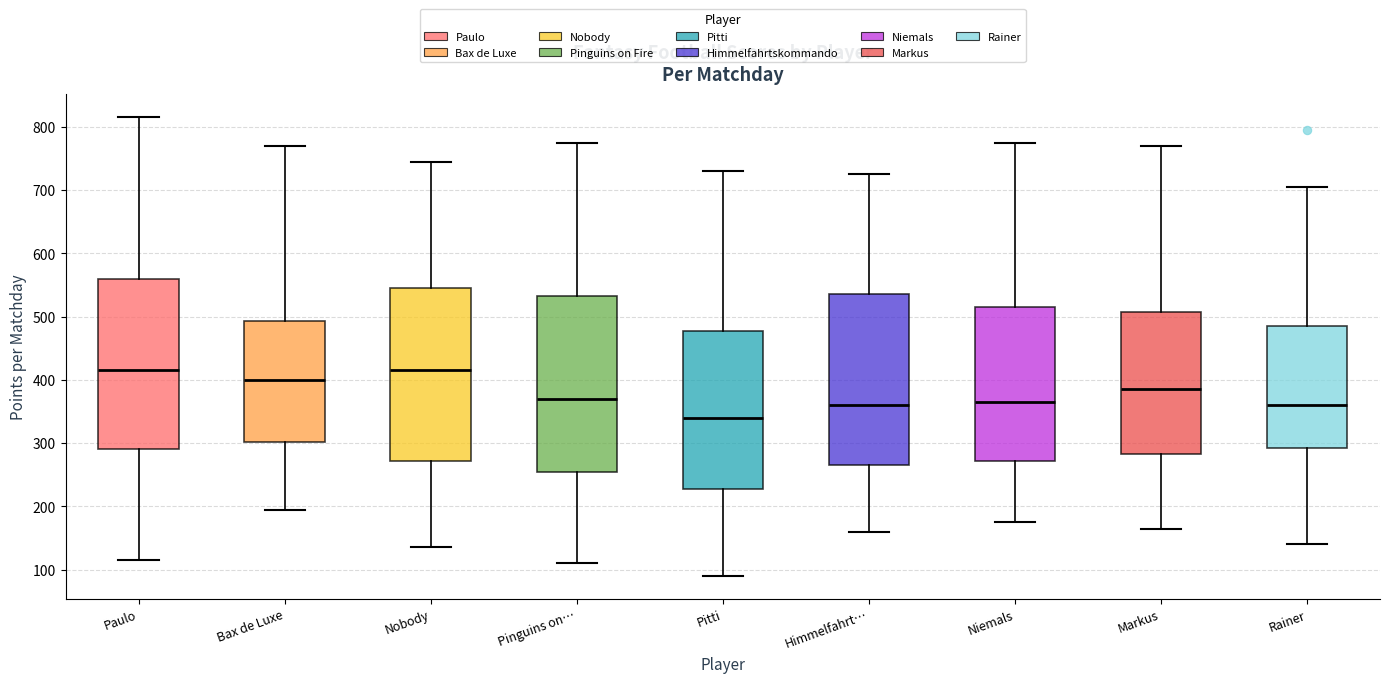

Reading left to right, transcribe this box plot: for each box, give where its median line is, the range the box spans, and where its two whiskers end, as read against the y-axis. The values are not printed on the chart, so give them approximately, as read against the axis.

Paulo: median 420, box 290 to 560, whiskers 120 to 820
Bax de Luxe: median 400, box 300 to 490, whiskers 200 to 770
Nobody: median 420, box 270 to 550, whiskers 140 to 750
Pinguins on…: median 370, box 260 to 530, whiskers 110 to 780
Pitti: median 340, box 230 to 480, whiskers 90 to 730
Himmelfahrt…: median 360, box 270 to 540, whiskers 160 to 730
Niemals: median 370, box 270 to 520, whiskers 180 to 780
Markus: median 390, box 280 to 510, whiskers 170 to 770
Rainer: median 360, box 290 to 490, whiskers 140 to 710